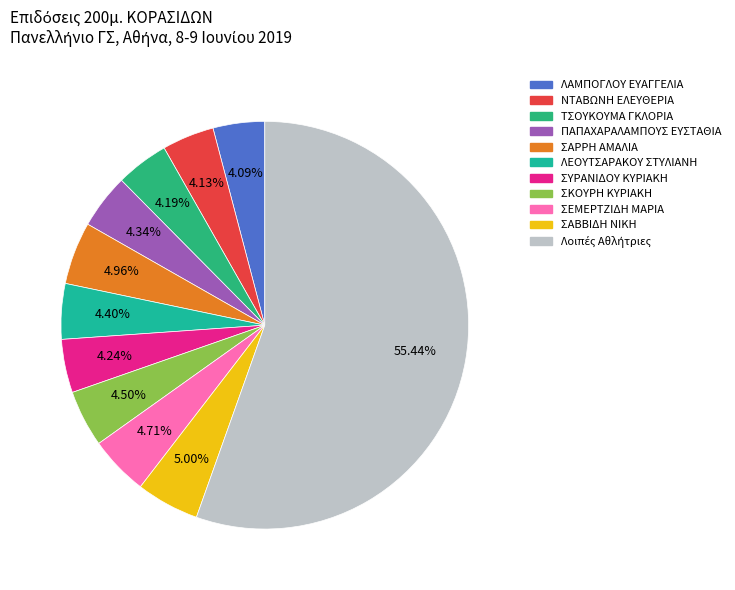

Count the number of slices in the pie.

11